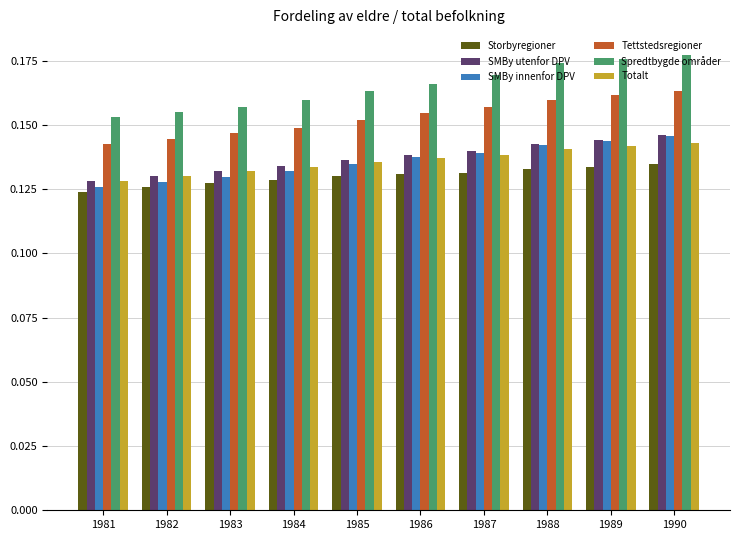

What is the sum of the SMBy innenfor DPV values at 1984 and 1987?

0.3